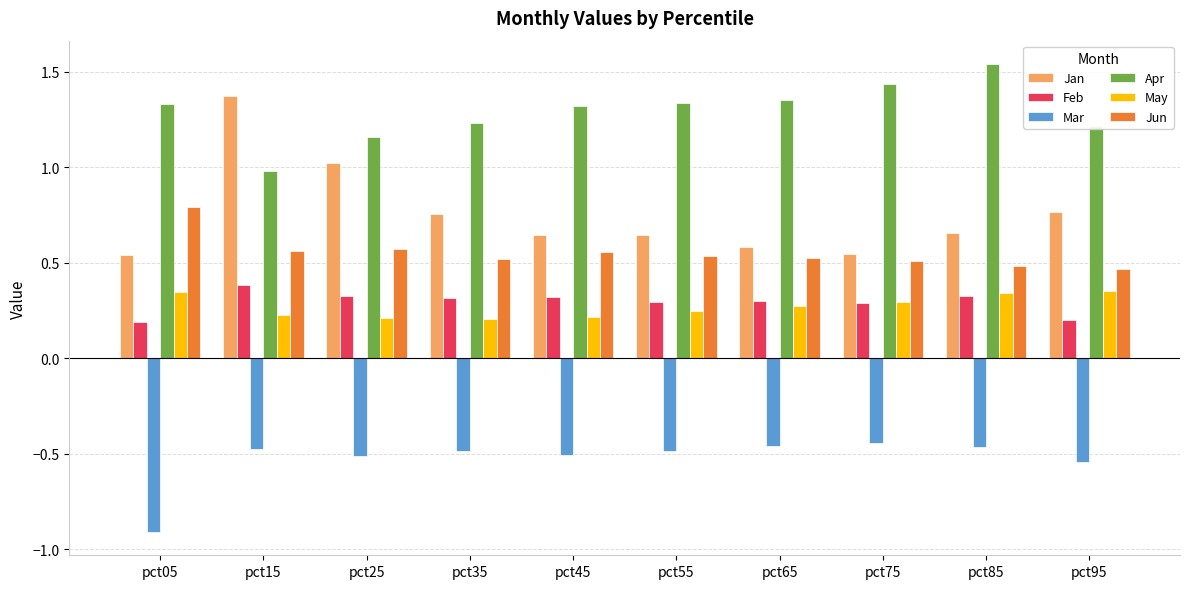

Is the value of Jun at pct85 greater than the value of Feb at pct65?

Yes